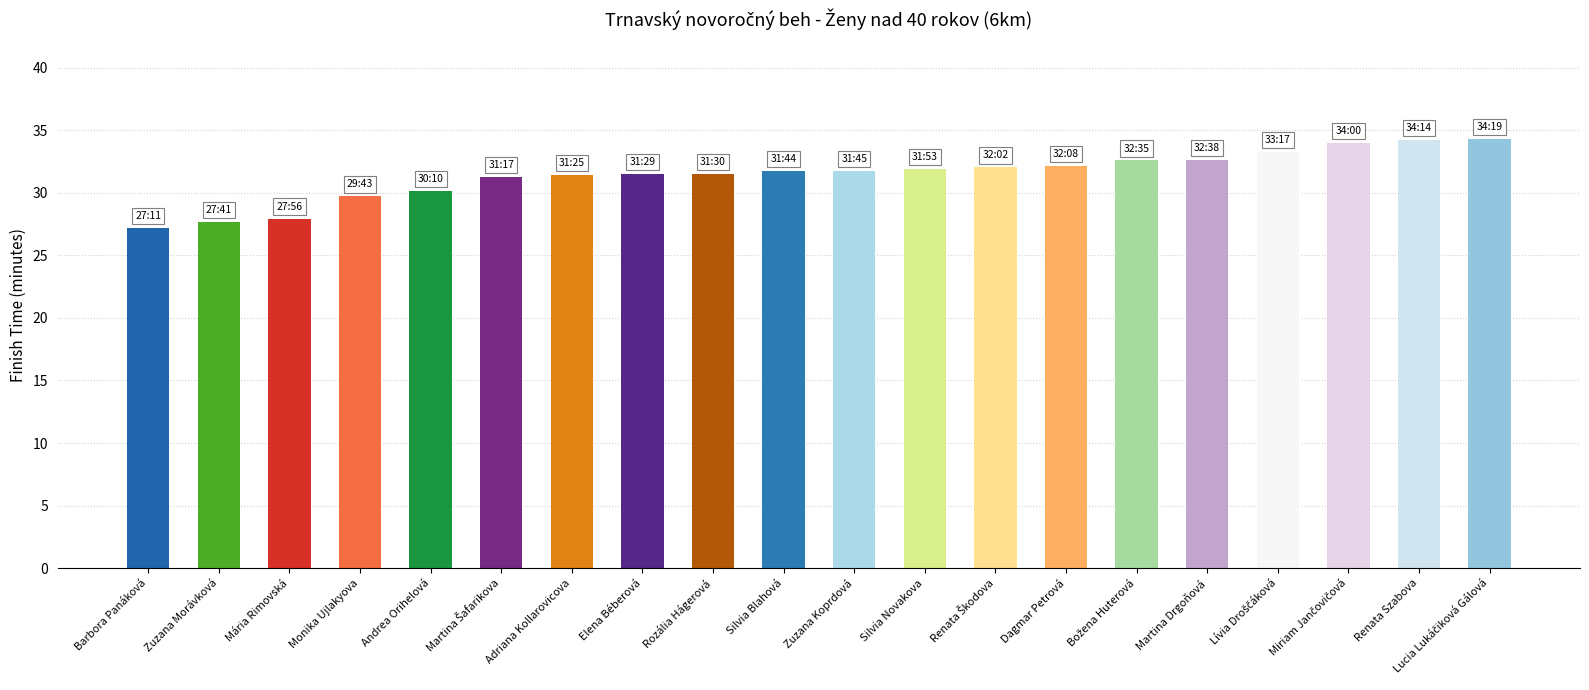

Does the chart contain any negative values?

No